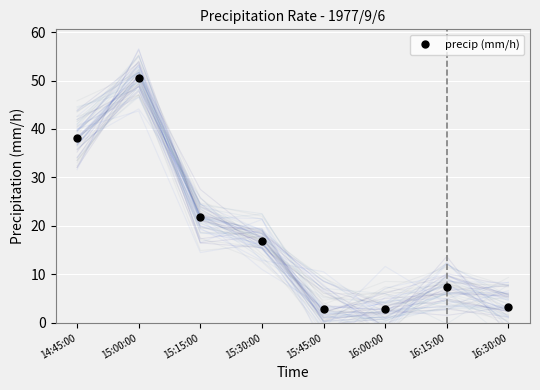

What position from the left is 16:00:00?

6